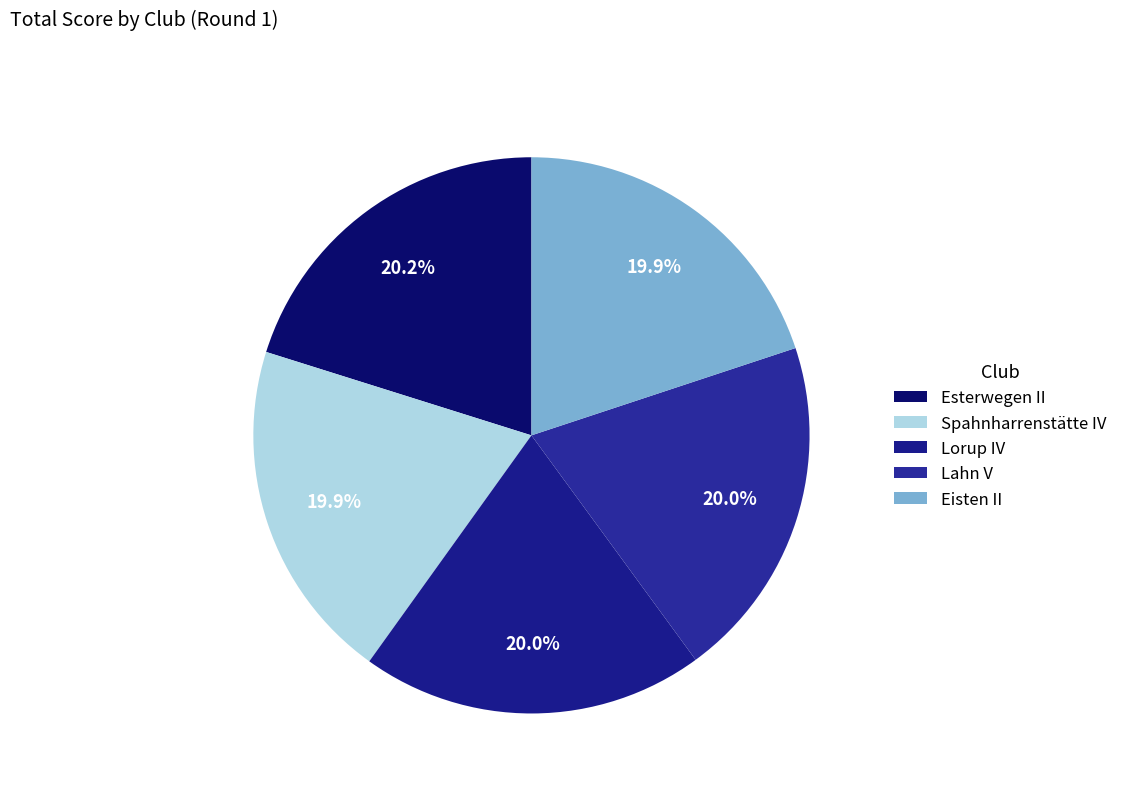

Approximately how many times larger is the value at Spahnharrenstätte IV compared to Eisten II?

1.0